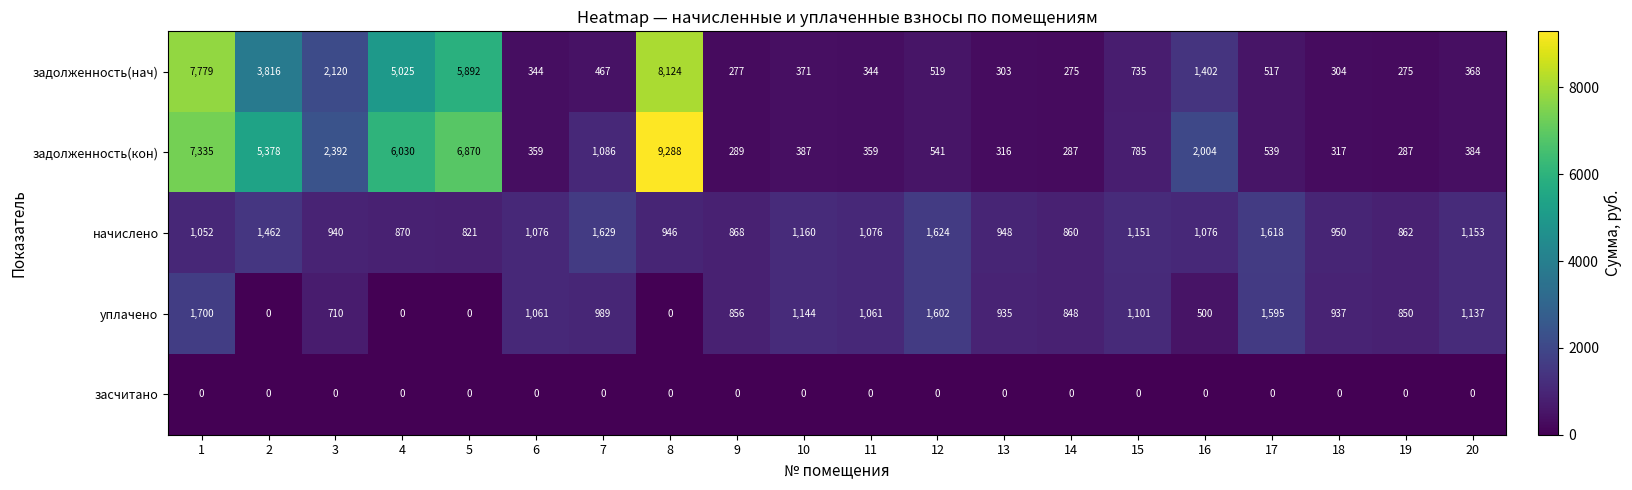

Read the уплачено value at 7.

989